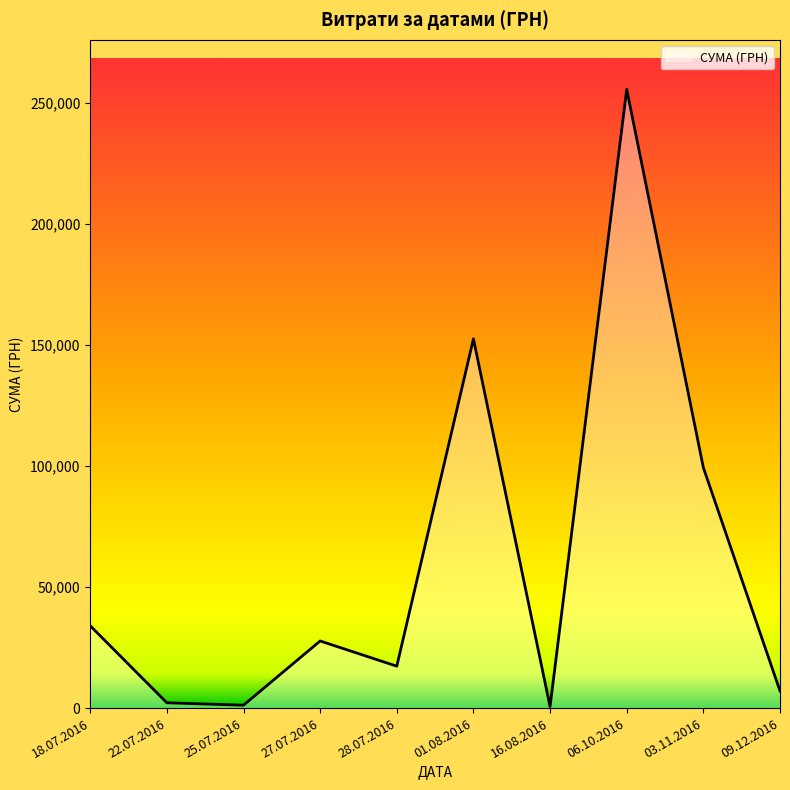

What is the greatest value displayed?

255550.2